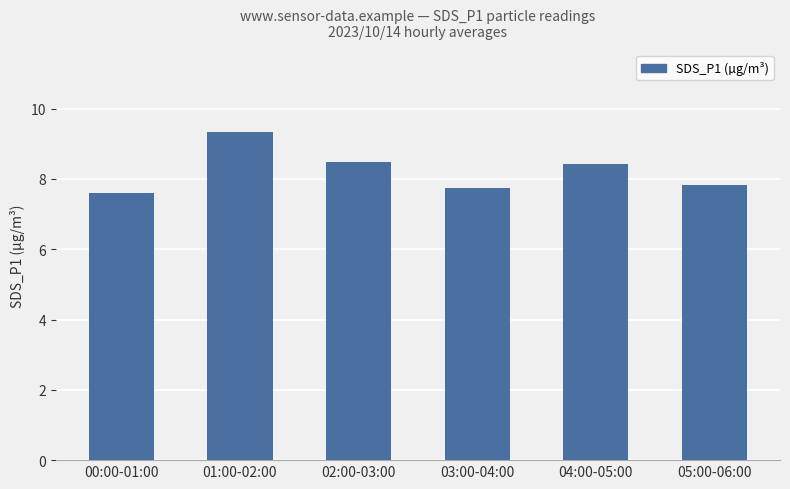

How many bars are there in total?

6